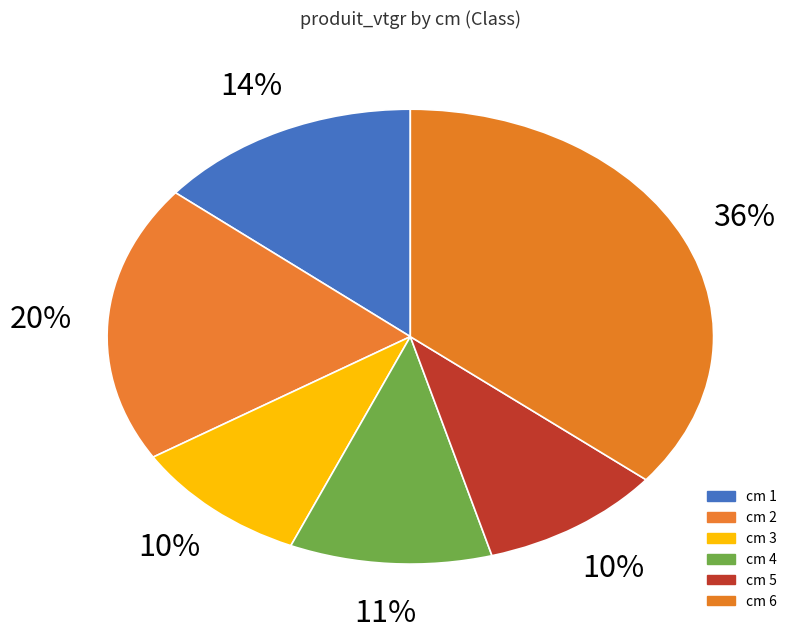

To the nearest percent, what is the difference between the largest and smallest slice percentages?

26%